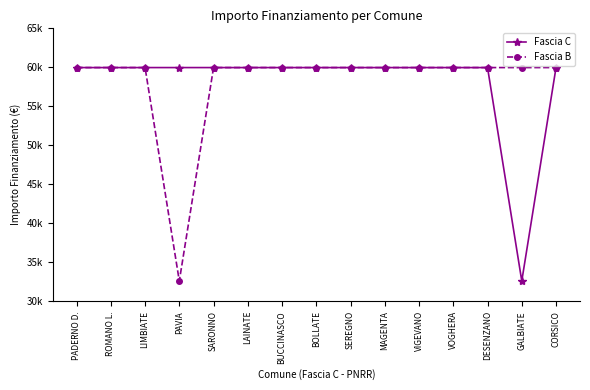

What is the label of the 9th point from the left?

SEREGNO